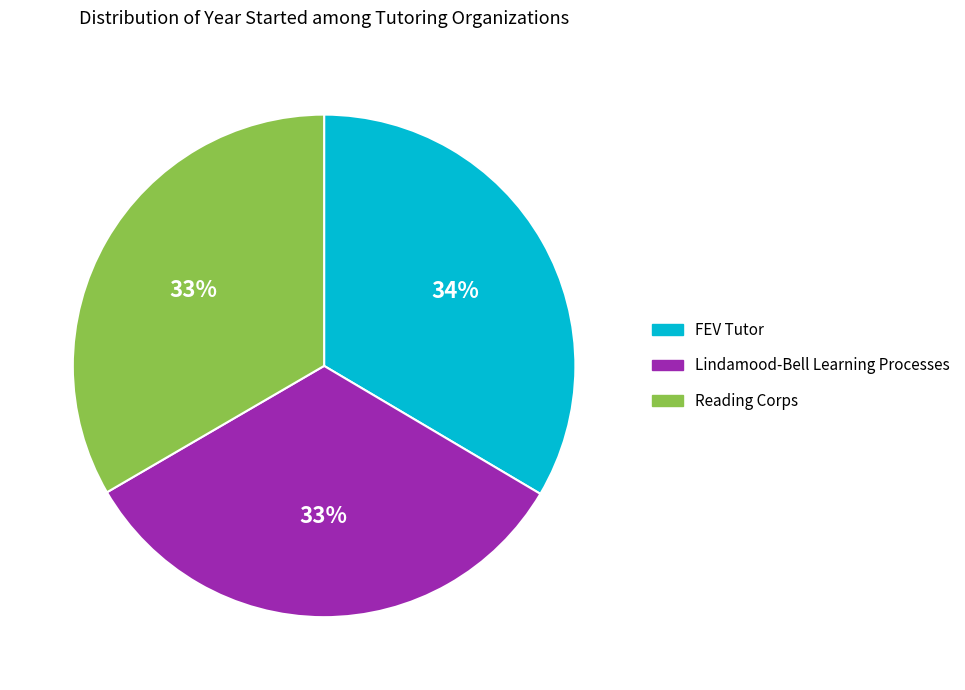

To the nearest percent, what percentage of the pie is FEV Tutor?

34%